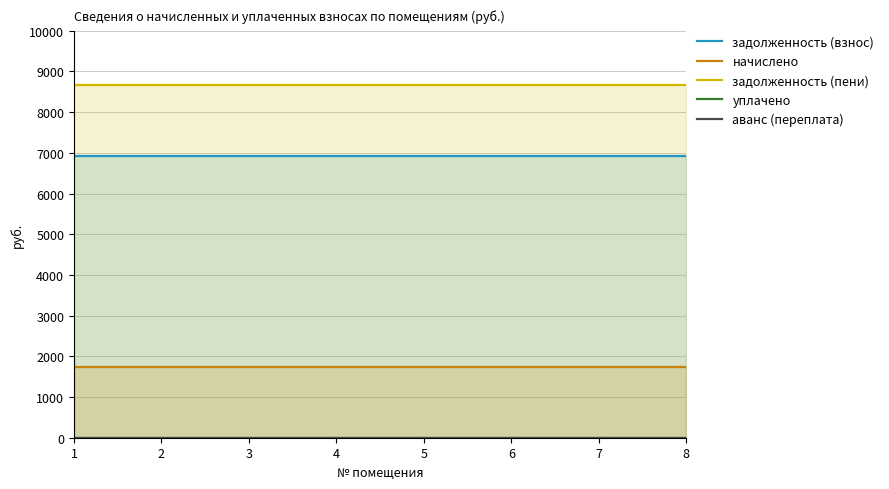

Which series has the largest total across all categories?

задолженность (пени)